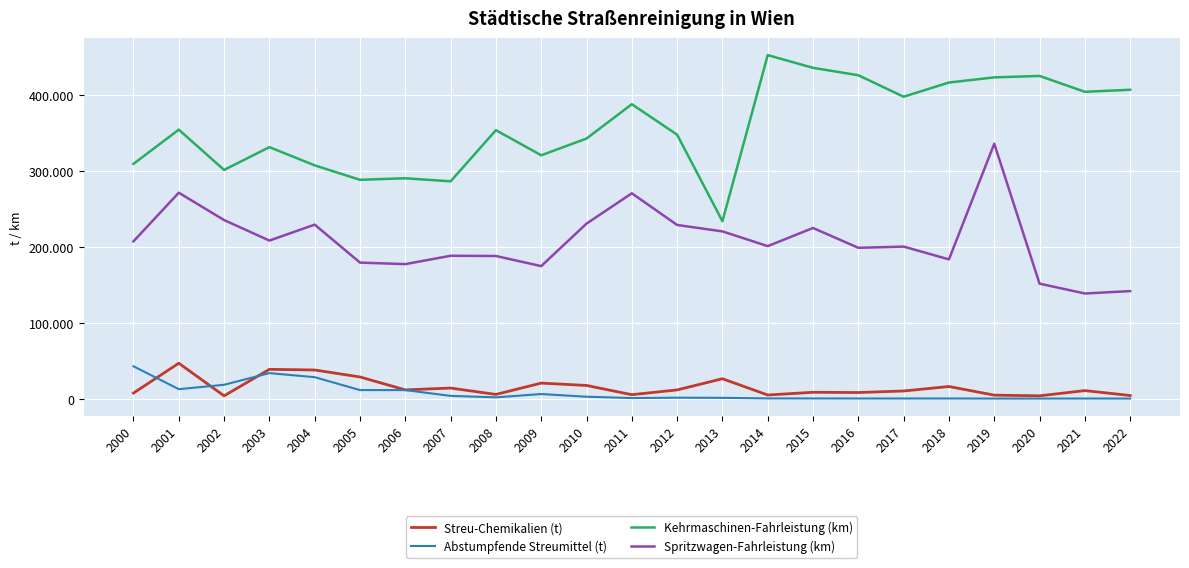

Is this an area chart (filled region under the line)?

No